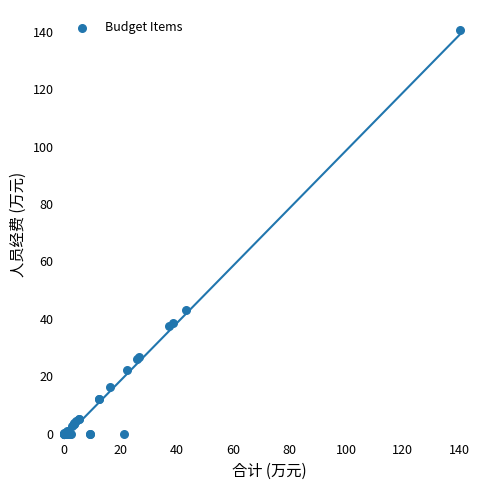

What Y value in the scatter plot is closest to 70?

43.1